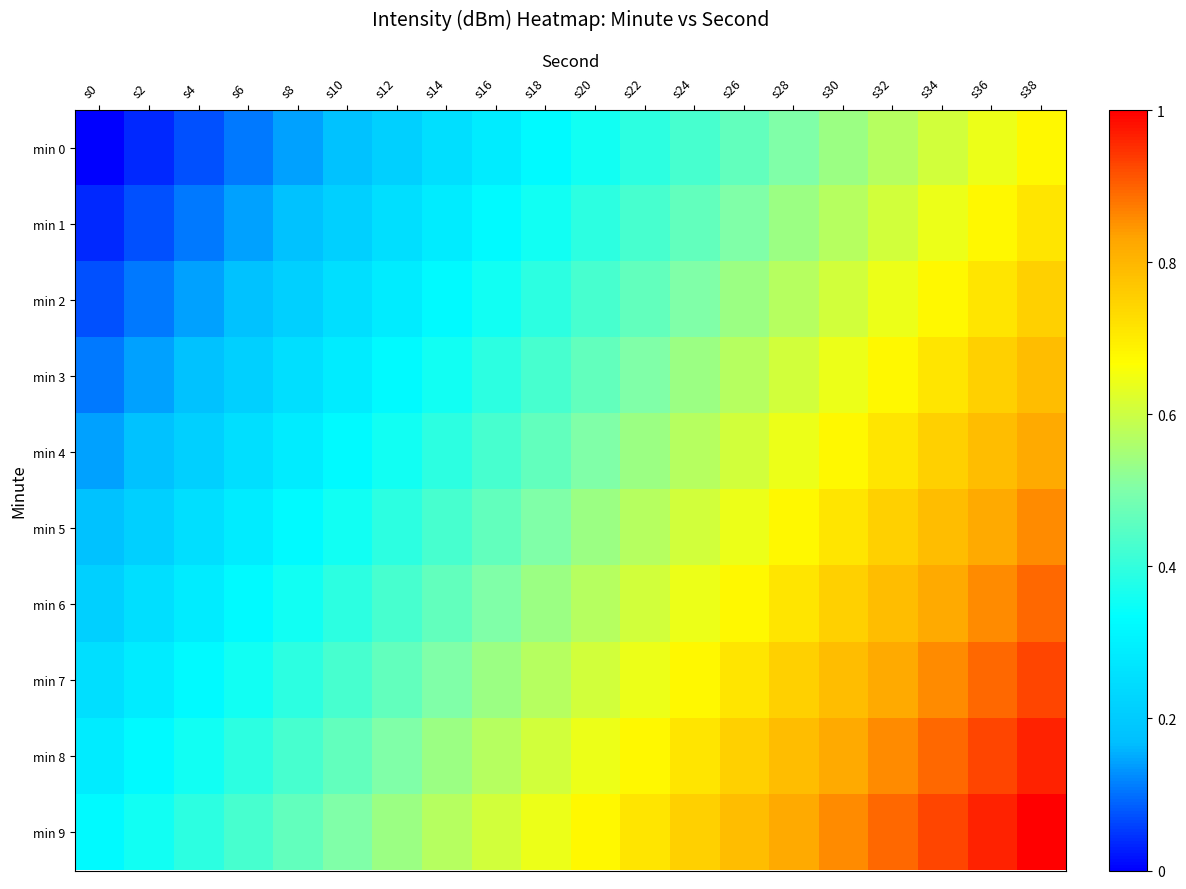

Reading right to left, extract all data points from this chart.

min 0: s38=0.7	s36=0.6	s34=0.6	s32=0.6	s30=0.5	s28=0.5	s26=0.5	s24=0.4	s22=0.4	s20=0.4	s18=0.3	s16=0.3	s14=0.2	s12=0.2	s10=0.2	s8=0.1	s6=0.1	s4=0.1	s2=0.0	s0=0.0
min 1: s38=0.7	s36=0.7	s34=0.6	s32=0.6	s30=0.6	s28=0.5	s26=0.5	s24=0.5	s22=0.4	s20=0.4	s18=0.4	s16=0.3	s14=0.3	s12=0.2	s10=0.2	s8=0.2	s6=0.1	s4=0.1	s2=0.1	s0=0.0
min 2: s38=0.8	s36=0.7	s34=0.7	s32=0.6	s30=0.6	s28=0.6	s26=0.5	s24=0.5	s22=0.5	s20=0.4	s18=0.4	s16=0.4	s14=0.3	s12=0.3	s10=0.2	s8=0.2	s6=0.2	s4=0.1	s2=0.1	s0=0.1
min 3: s38=0.8	s36=0.8	s34=0.7	s32=0.7	s30=0.6	s28=0.6	s26=0.6	s24=0.5	s22=0.5	s20=0.5	s18=0.4	s16=0.4	s14=0.4	s12=0.3	s10=0.3	s8=0.2	s6=0.2	s4=0.2	s2=0.1	s0=0.1
min 4: s38=0.8	s36=0.8	s34=0.8	s32=0.7	s30=0.7	s28=0.6	s26=0.6	s24=0.6	s22=0.5	s20=0.5	s18=0.5	s16=0.4	s14=0.4	s12=0.4	s10=0.3	s8=0.3	s6=0.2	s4=0.2	s2=0.2	s0=0.1
min 5: s38=0.9	s36=0.8	s34=0.8	s32=0.8	s30=0.7	s28=0.7	s26=0.6	s24=0.6	s22=0.6	s20=0.5	s18=0.5	s16=0.5	s14=0.4	s12=0.4	s10=0.4	s8=0.3	s6=0.3	s4=0.2	s2=0.2	s0=0.2
min 6: s38=0.9	s36=0.9	s34=0.8	s32=0.8	s30=0.8	s28=0.7	s26=0.7	s24=0.6	s22=0.6	s20=0.6	s18=0.5	s16=0.5	s14=0.5	s12=0.4	s10=0.4	s8=0.4	s6=0.3	s4=0.3	s2=0.2	s0=0.2
min 7: s38=0.9	s36=0.9	s34=0.9	s32=0.8	s30=0.8	s28=0.8	s26=0.7	s24=0.7	s22=0.6	s20=0.6	s18=0.6	s16=0.5	s14=0.5	s12=0.5	s10=0.4	s8=0.4	s6=0.4	s4=0.3	s2=0.3	s0=0.2
min 8: s38=1.0	s36=0.9	s34=0.9	s32=0.9	s30=0.8	s28=0.8	s26=0.8	s24=0.7	s22=0.7	s20=0.6	s18=0.6	s16=0.6	s14=0.5	s12=0.5	s10=0.5	s8=0.4	s6=0.4	s4=0.4	s2=0.3	s0=0.3
min 9: s38=1.0	s36=1.0	s34=0.9	s32=0.9	s30=0.9	s28=0.8	s26=0.8	s24=0.8	s22=0.7	s20=0.7	s18=0.6	s16=0.6	s14=0.6	s12=0.5	s10=0.5	s8=0.5	s6=0.4	s4=0.4	s2=0.4	s0=0.3